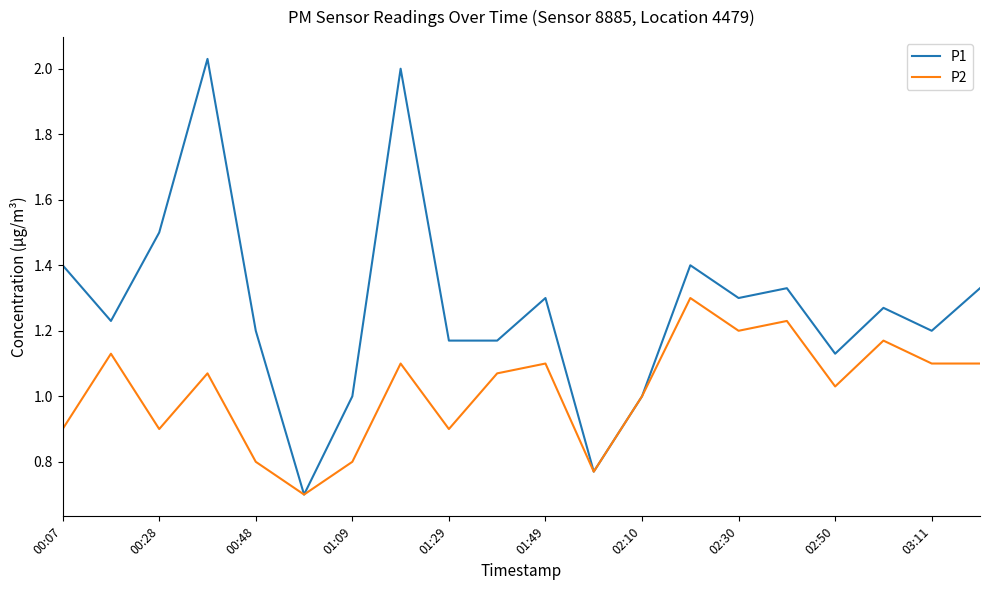

True or false: P2 has more than 1 interior local peaks.

True